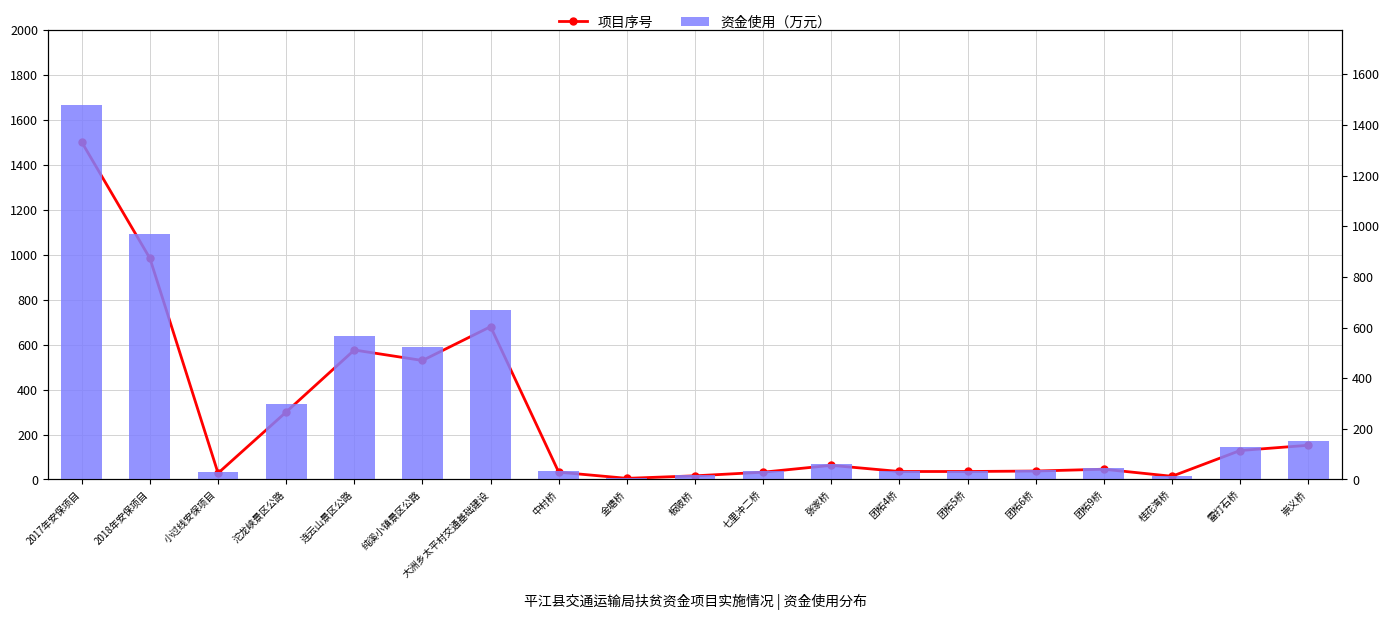

What are all the series names shown in the legend?

项目序号, 资金使用（万元）